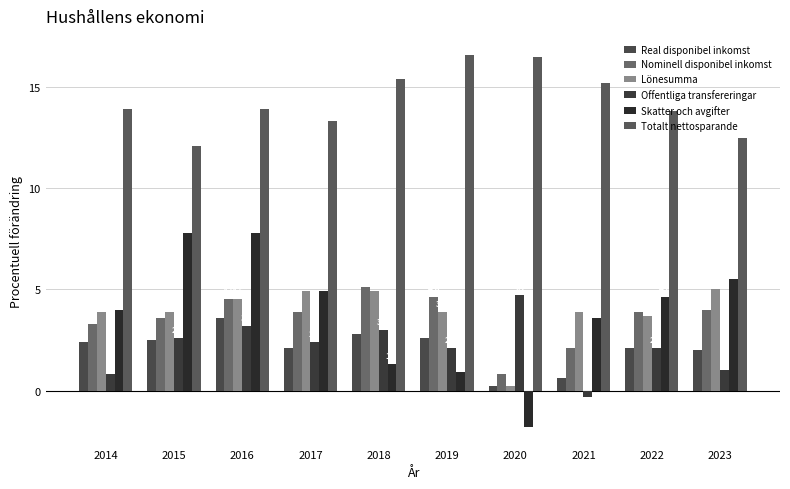

Does the chart contain any negative values?

Yes